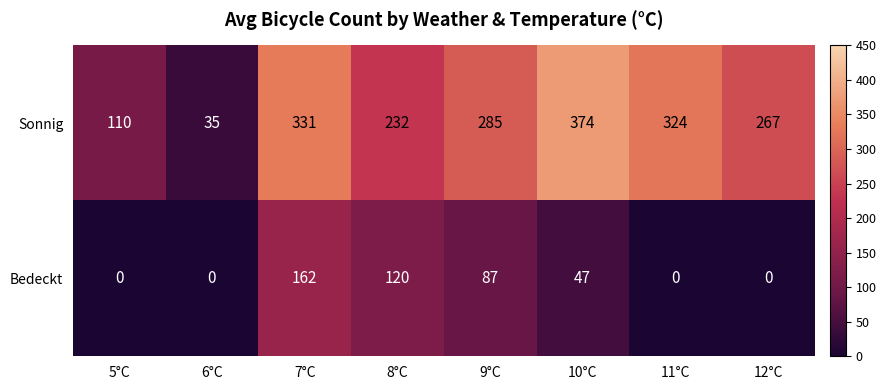

List the series in order of their overall mean, highest first.

Sonnig, Bedeckt